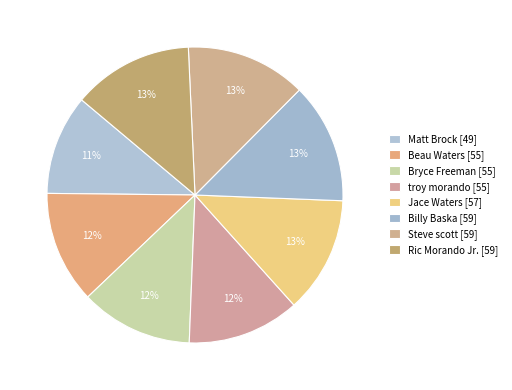

How many segments does this pie chart have?

8